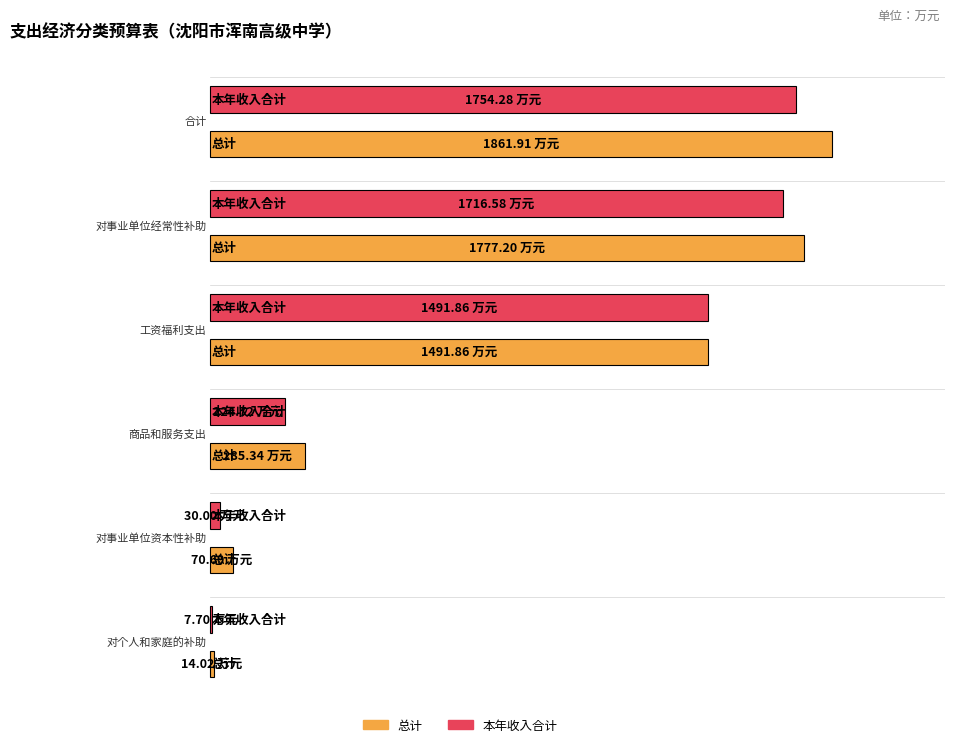

Which series has the largest total across all categories?

总计